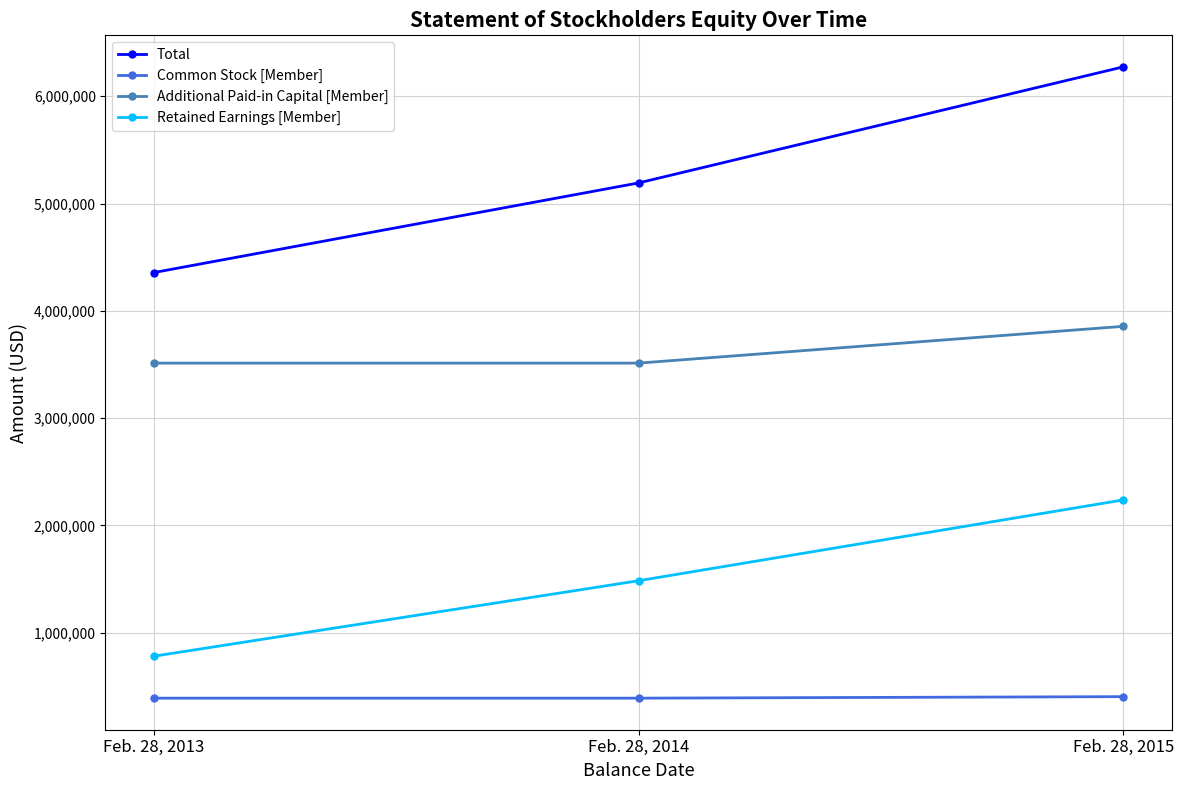

How many Total values are between 4356591 and 6273456?

3